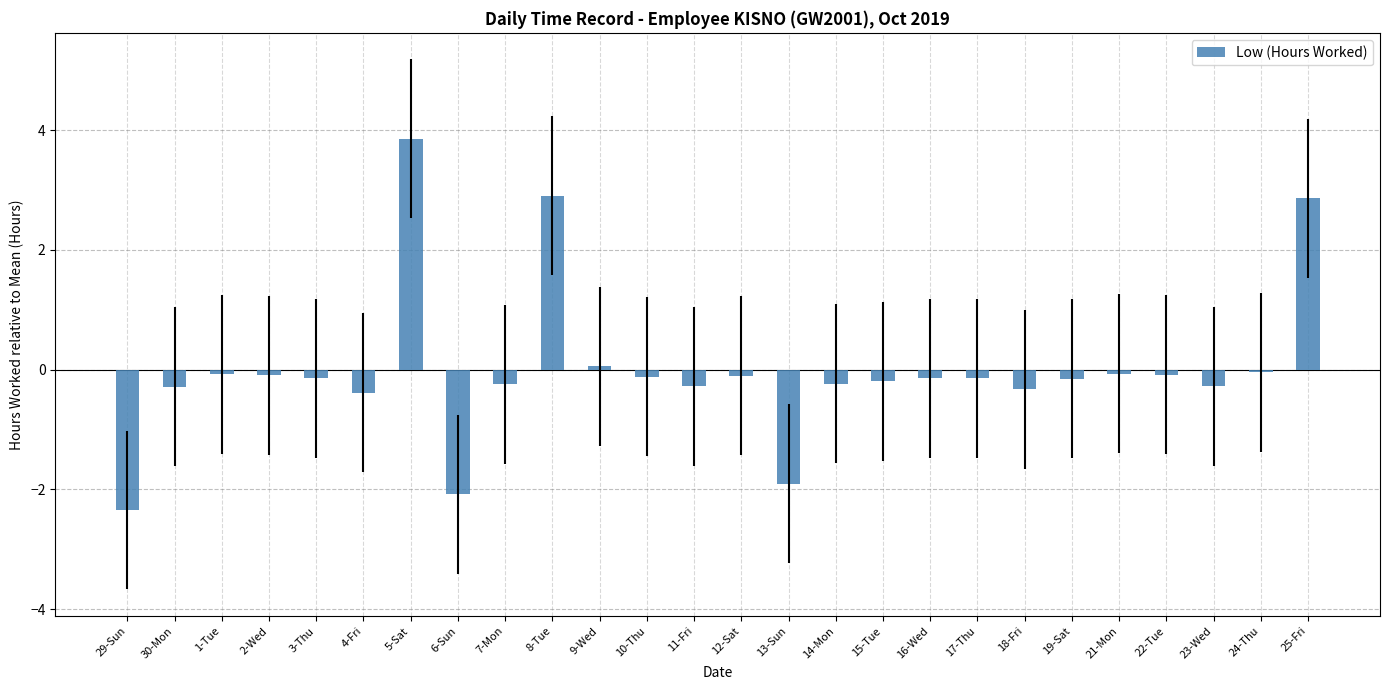

Are the bars grouped side by side (vs. stacked)?

No